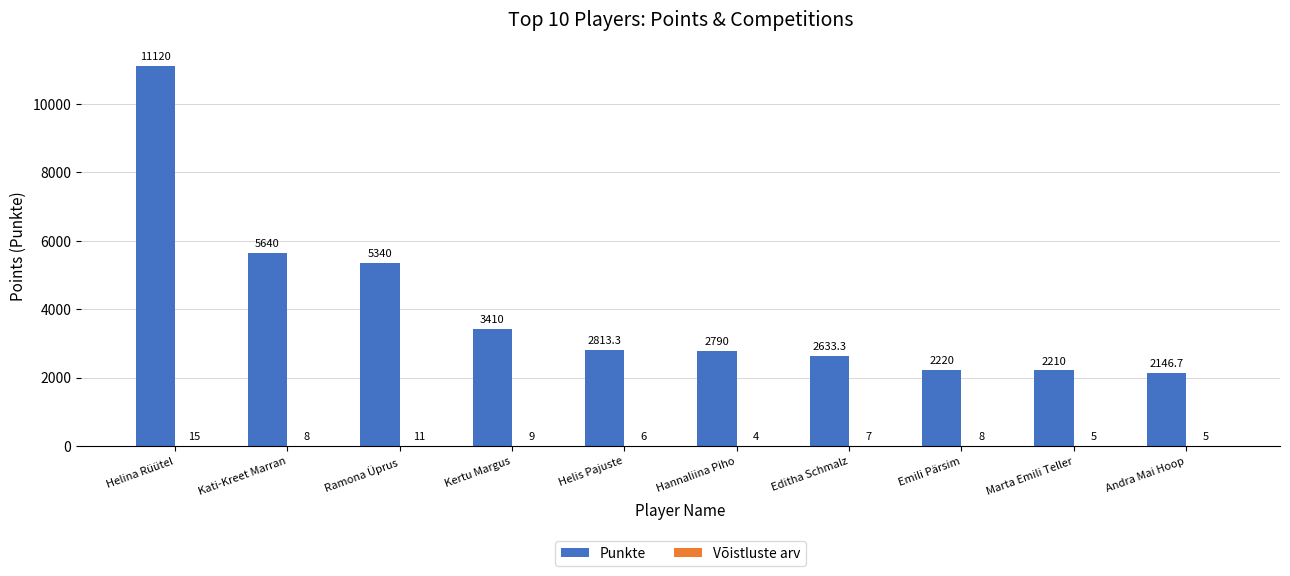

The Punkte series shows 7079.3 at Ramona Üprus. True or false?

False